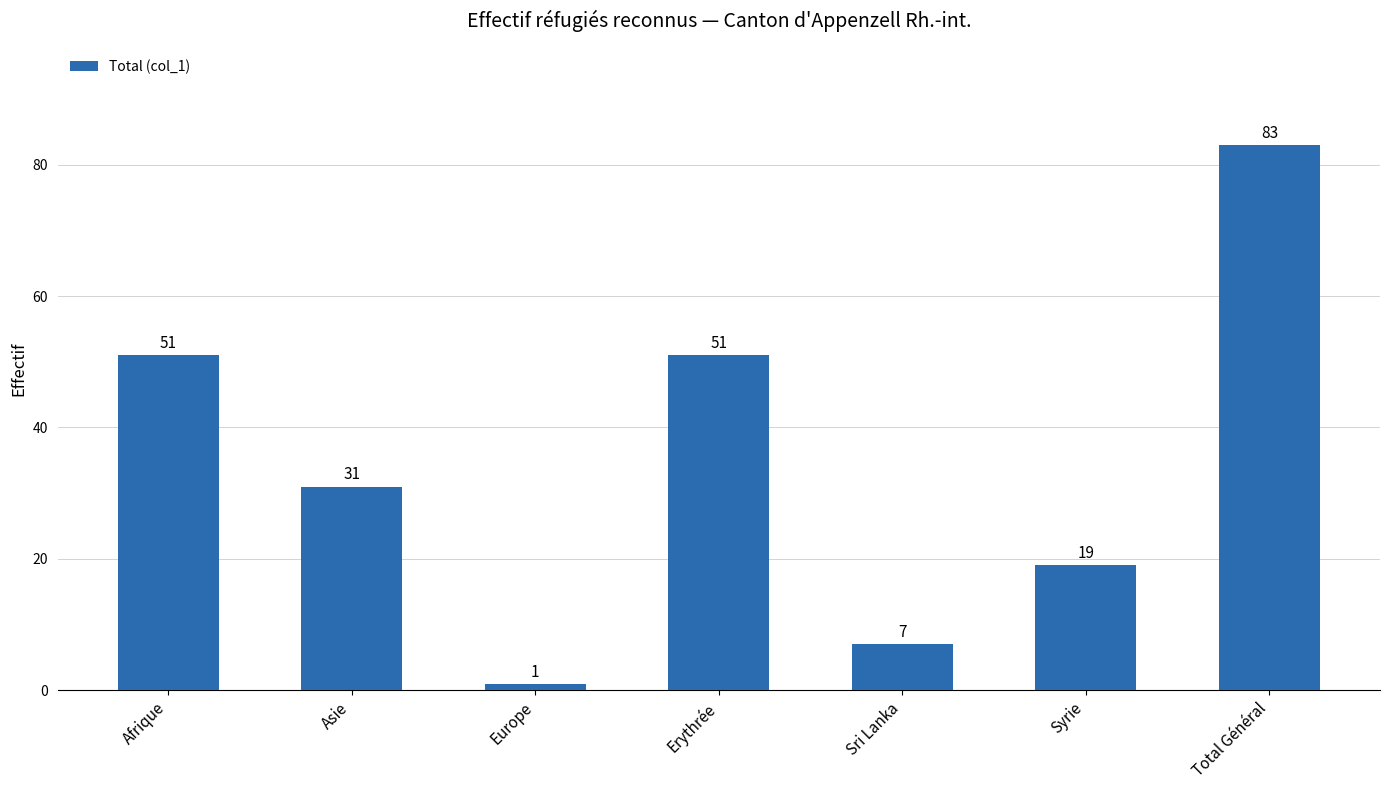

Is it true that the value at Sri Lanka is 11?

False